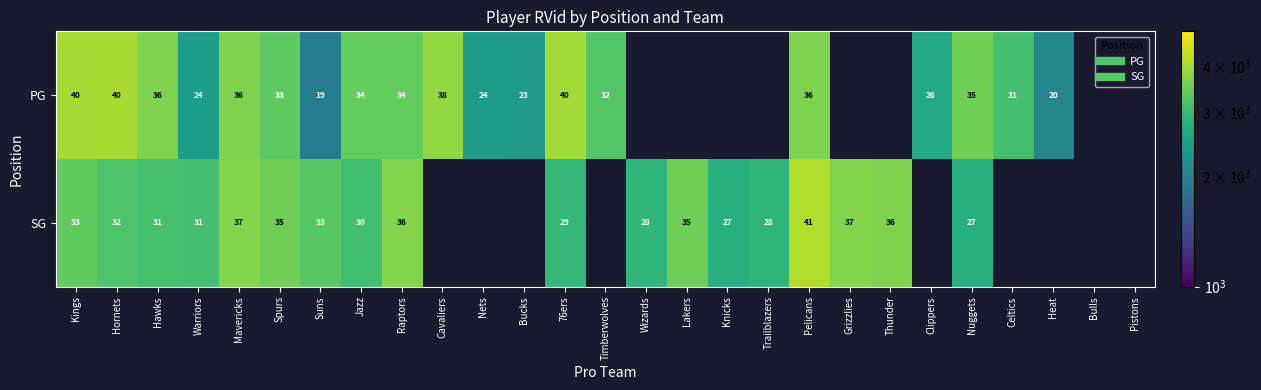

Which category has the highest value across all series?

Pelicans